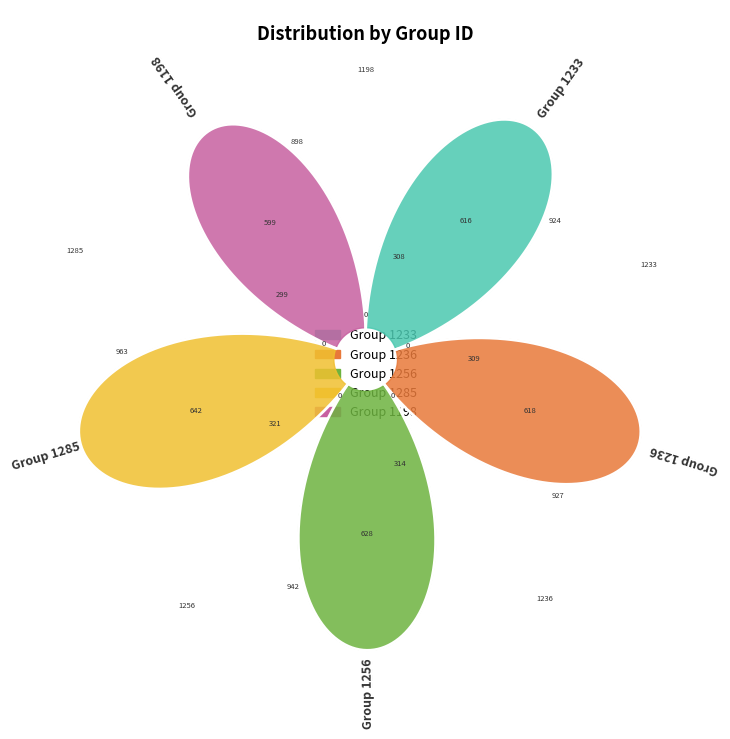

Is it true that 1233 is 20% of the pie?

True